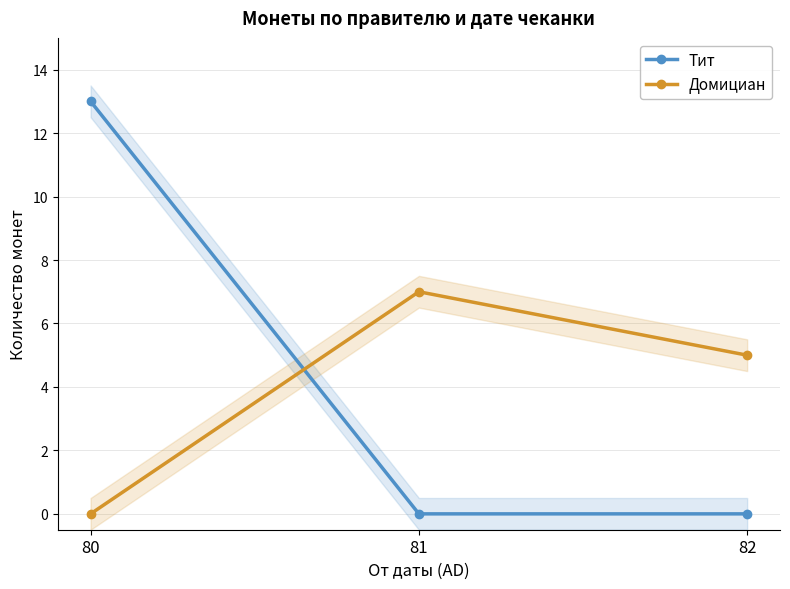

Between 80 and 82, which series saw the biggest shift?

Тит